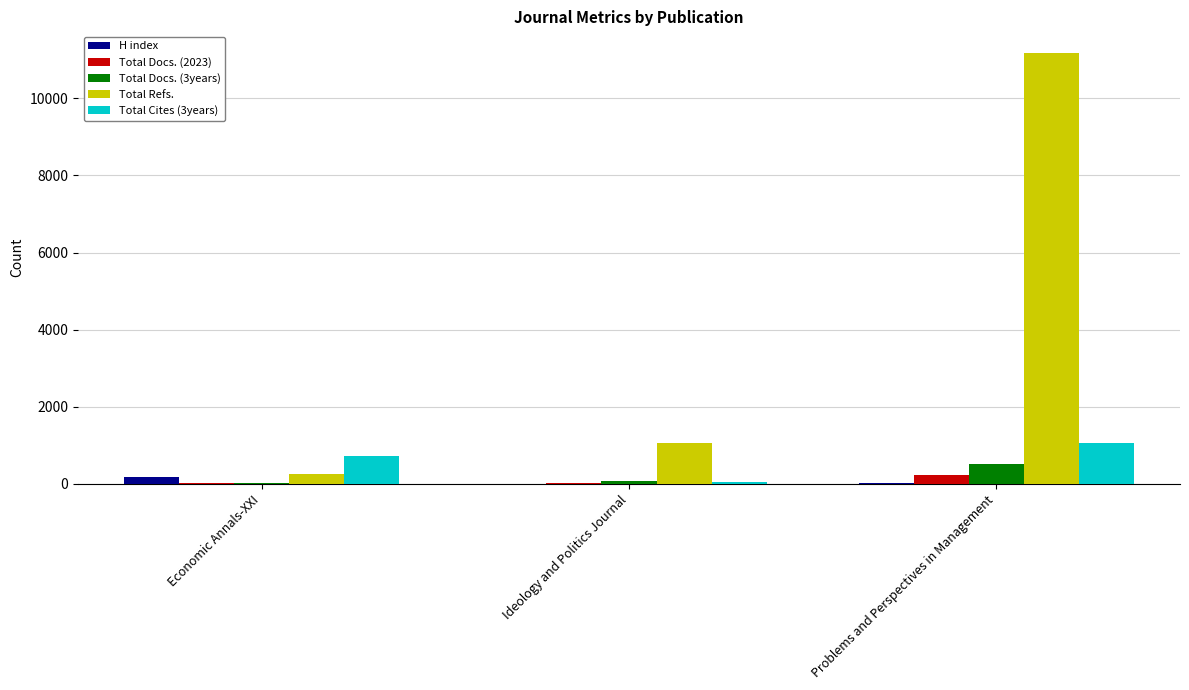

Is the value of Total Cites (3years) at Economic Annals-XXI greater than the value of Total Refs. at Economic Annals-XXI?

Yes